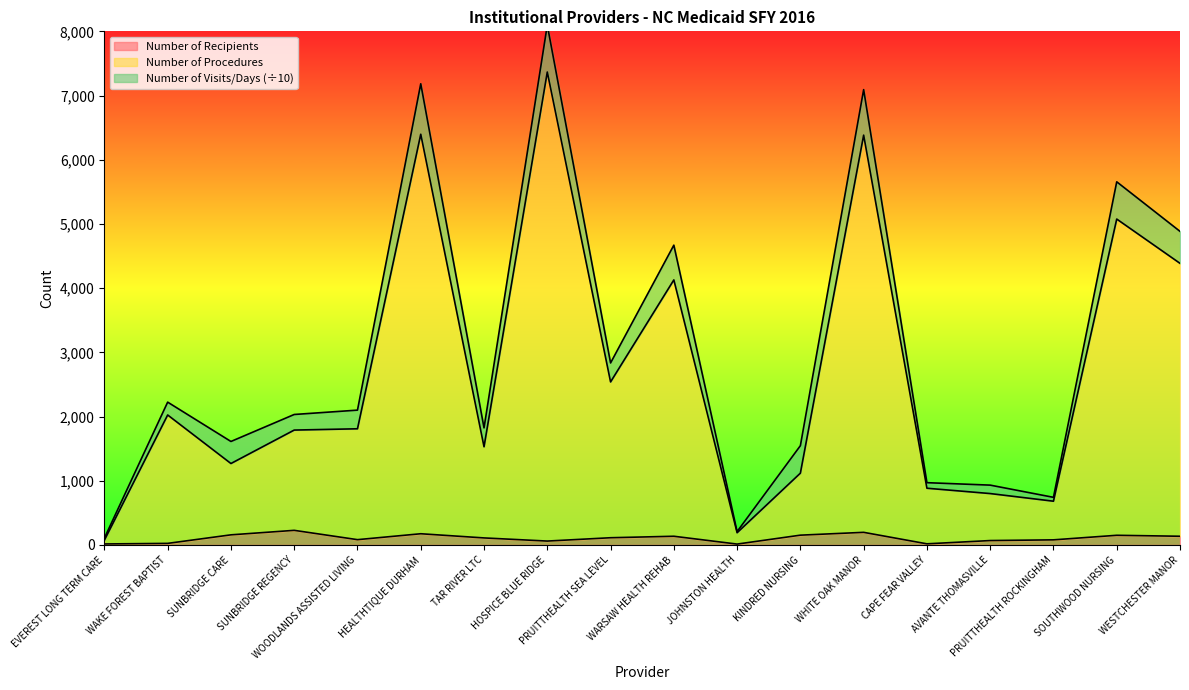

Where does the Number of Recipients series first go above 112?

SUNBRIDGE CARE